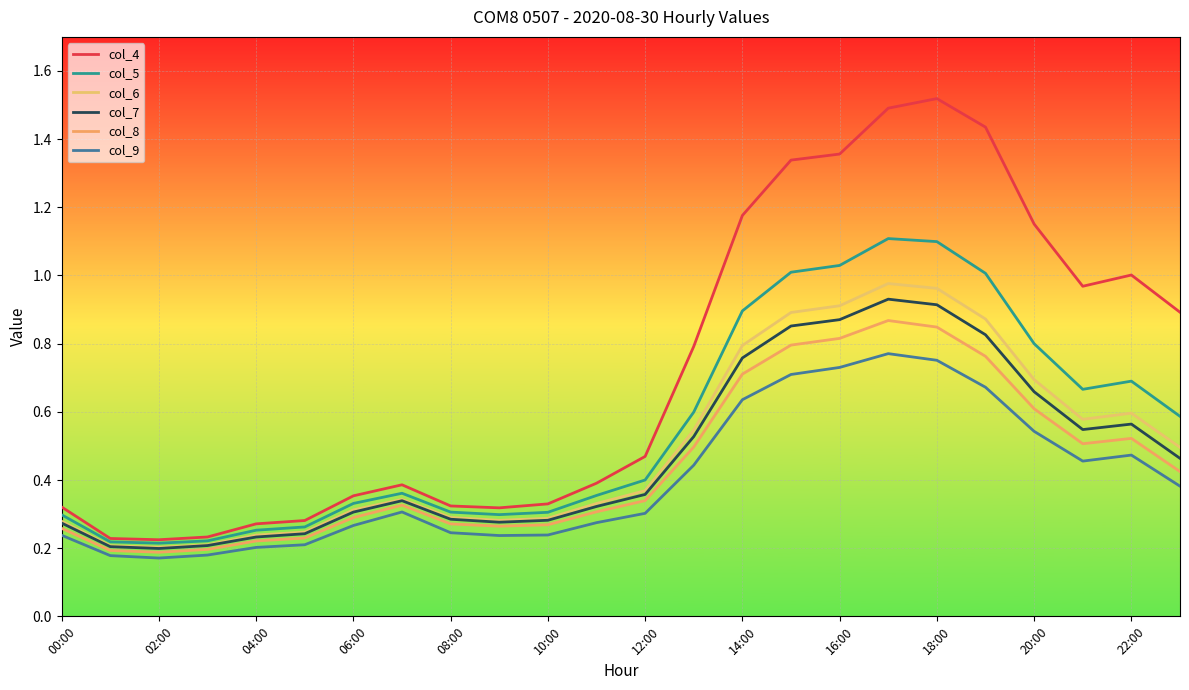

Does the chart display data point markers on the line(s)?

No